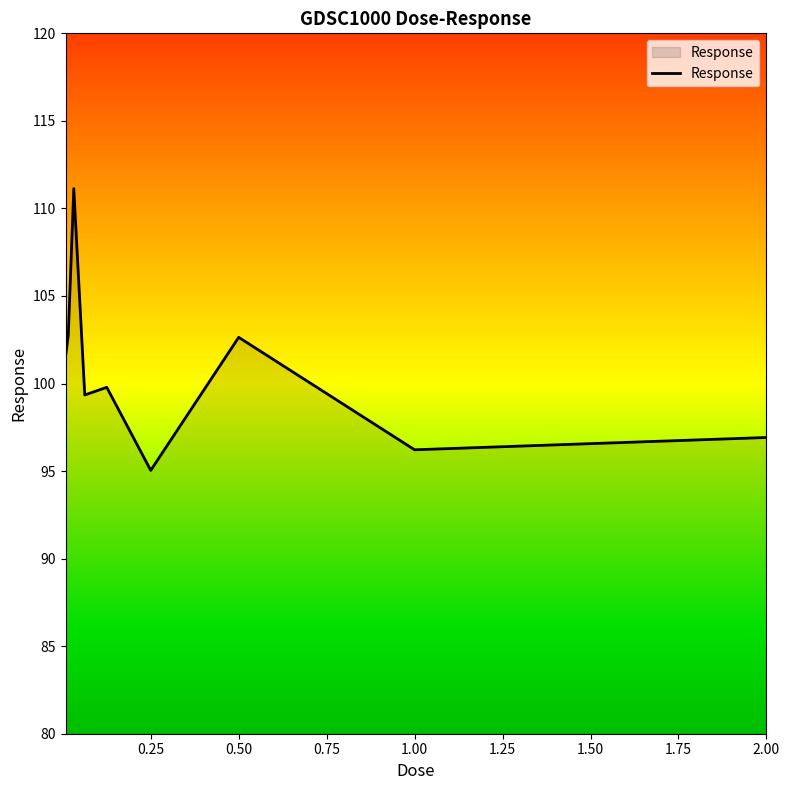

What is the minimum value shown in the chart?

95.0